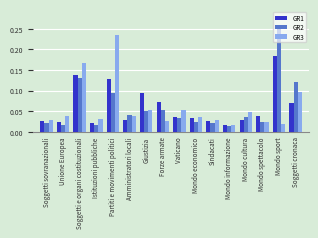

What are all the series names shown in the legend?

GR1, GR2, GR3